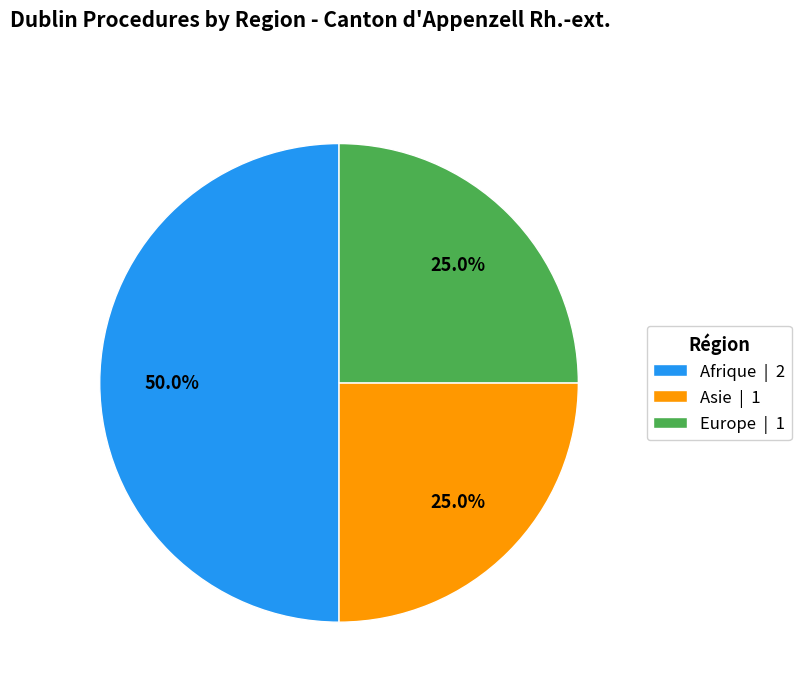

What is the total percentage of Afrique | 2 and Asie | 1?

75.0%